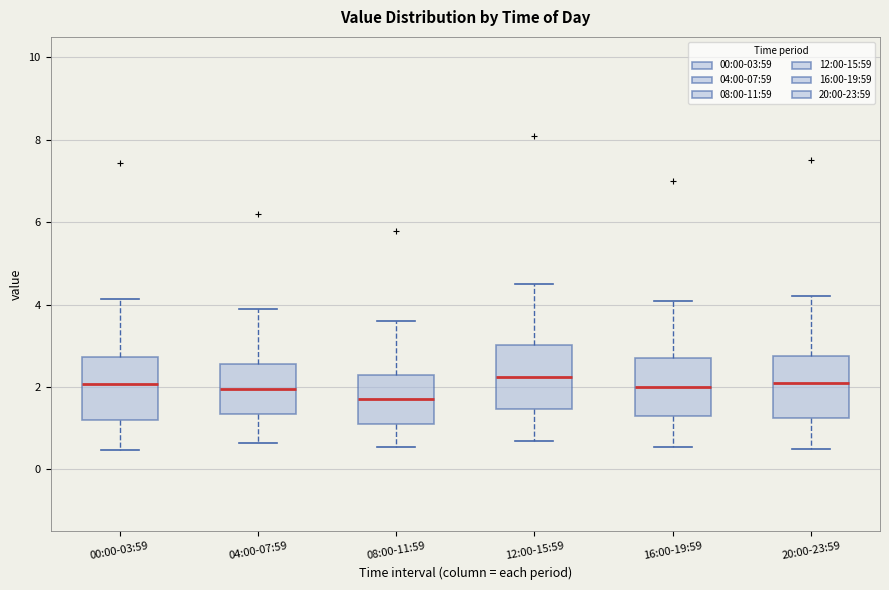

Where does the upper whisker of the box for 08:00-11:59 end on the y-axis? The values are not printed on the chart, so give them approximately, as read against the axis.

3.6